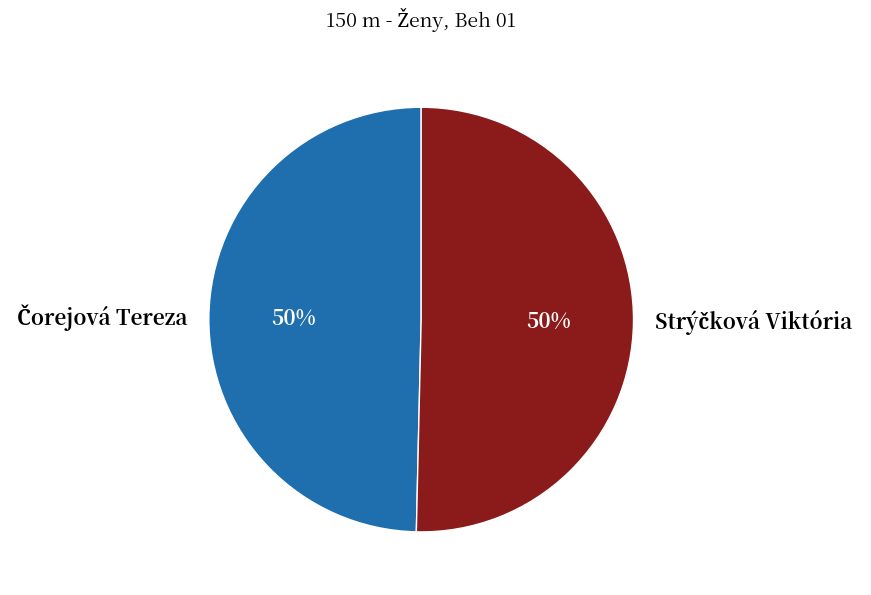

To the nearest percent, what is the average slice percentage?

50%